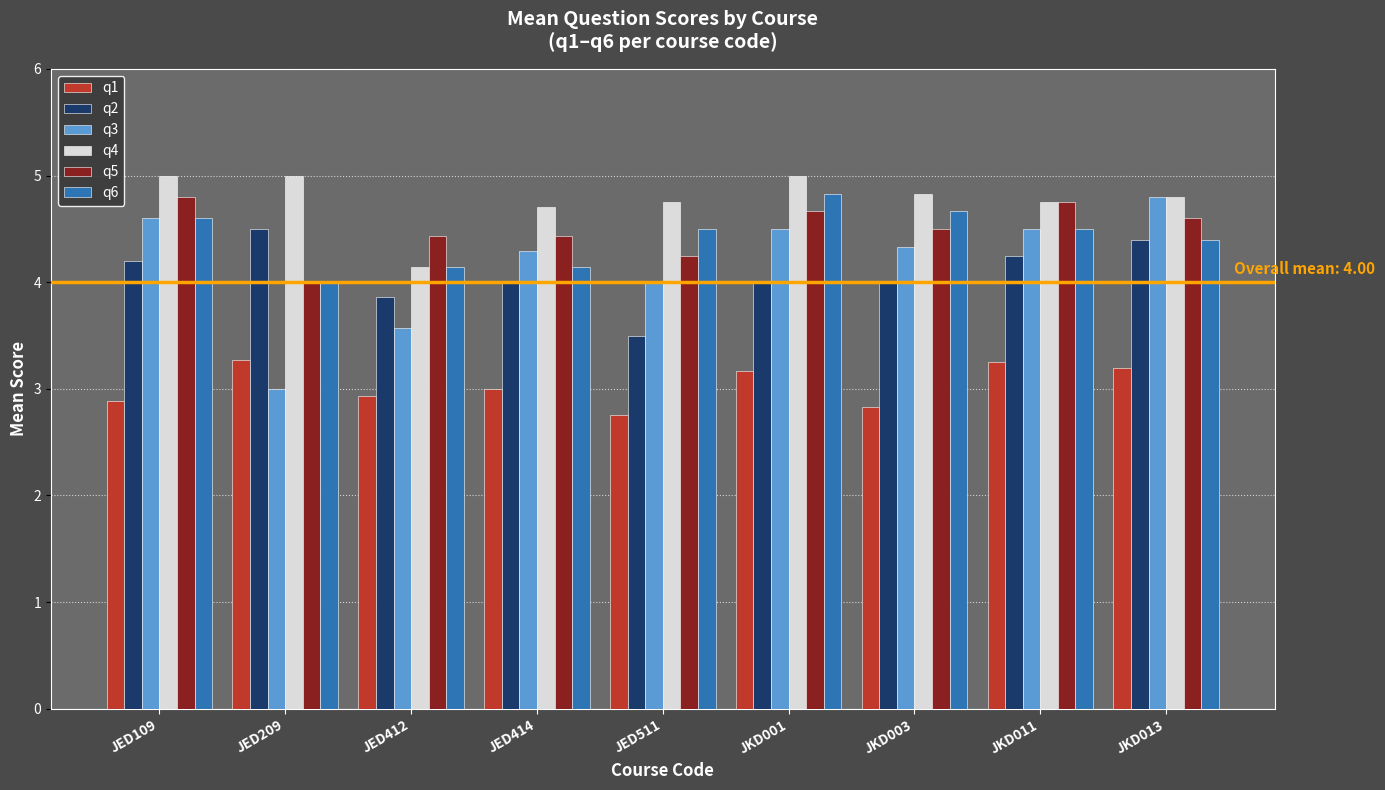

How many series are shown in this chart?

6